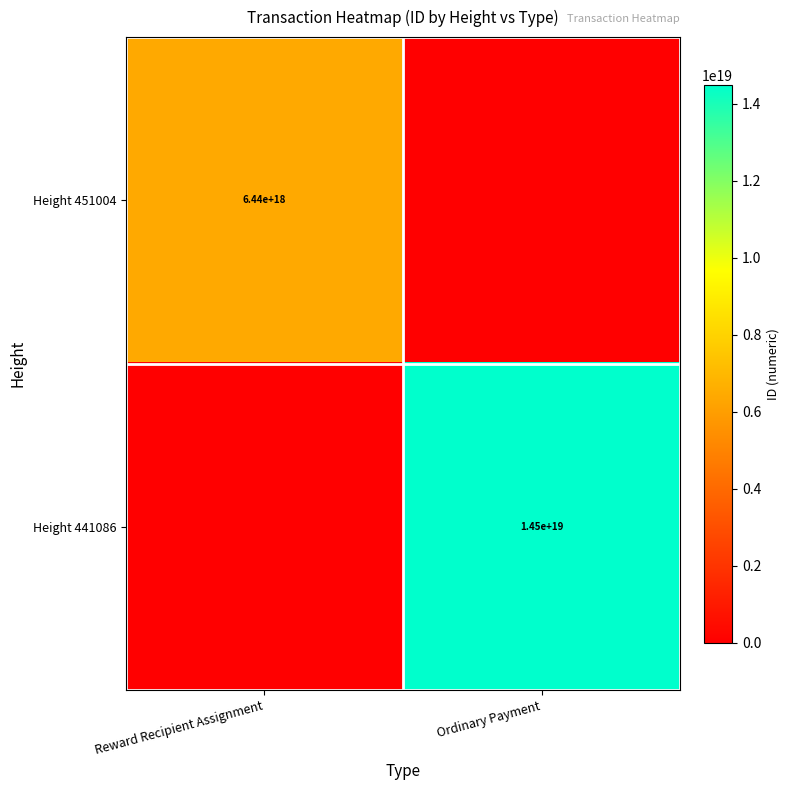

Which has a higher value, Ordinary Payment or Reward Recipient Assignment?

Reward Recipient Assignment